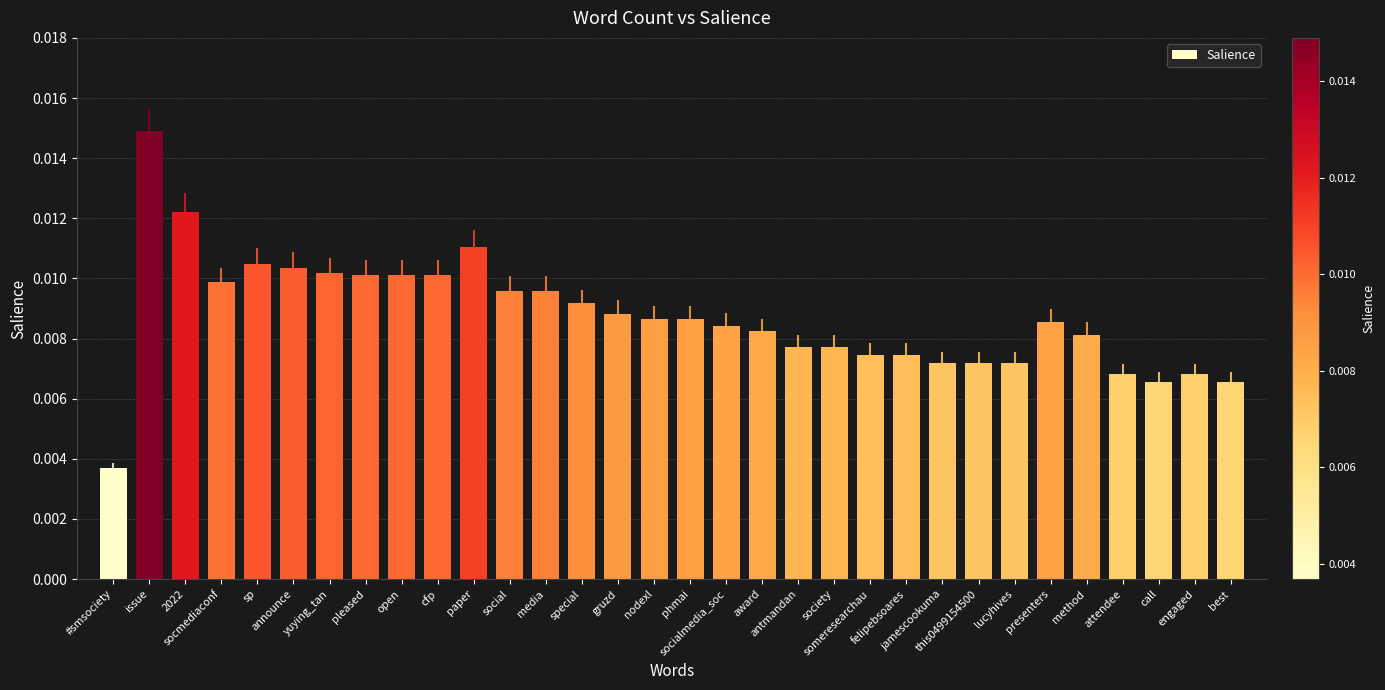

The chart shows a value of 0.0 at nodexl. True or false?

False